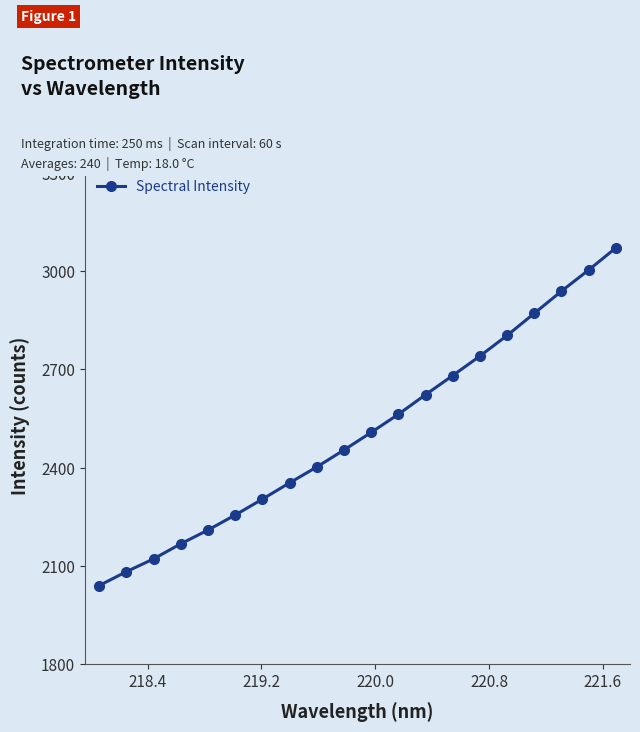

What is the average value?

2509.3